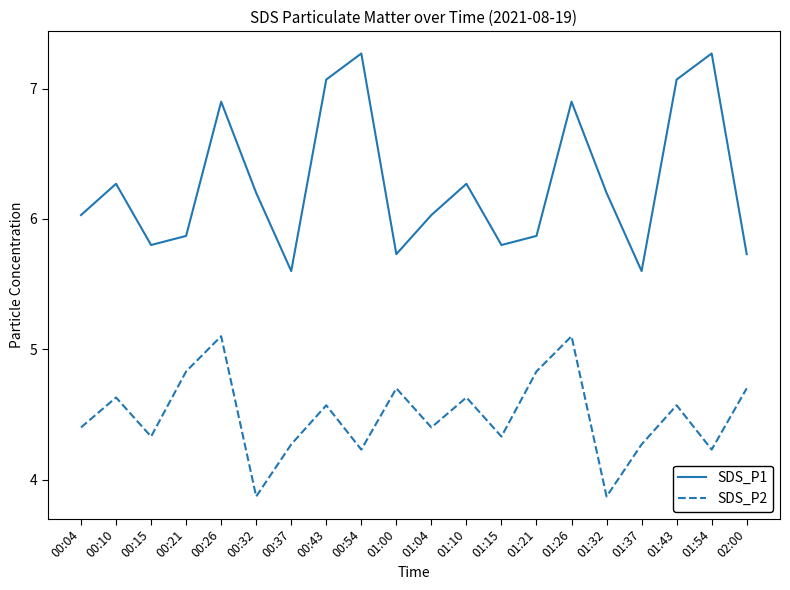

What is the difference between the highest and lowest values at 01:43?

2.5